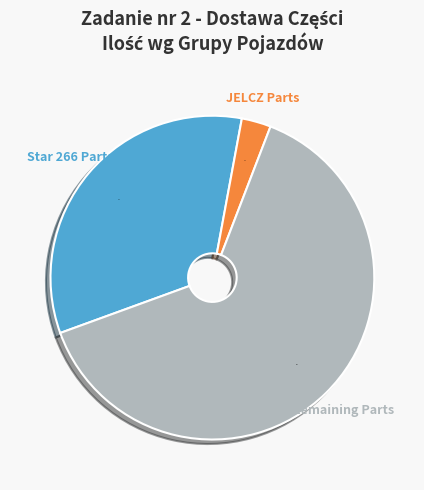

To the nearest percent, what is the average slice percentage?

33%